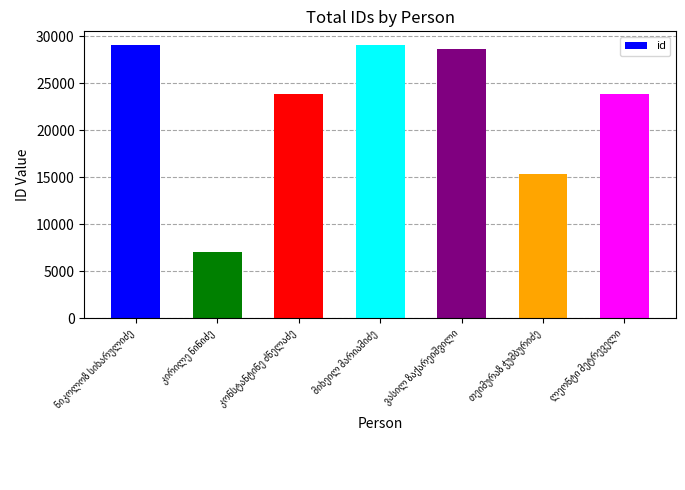

What is the average value?

22419